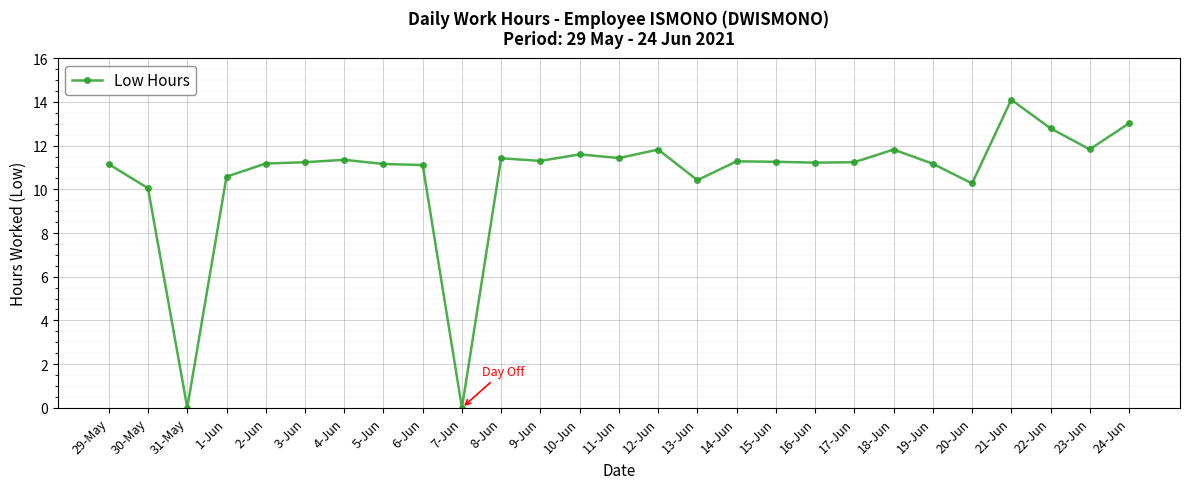

At which label is the value closest to 7?

30-May